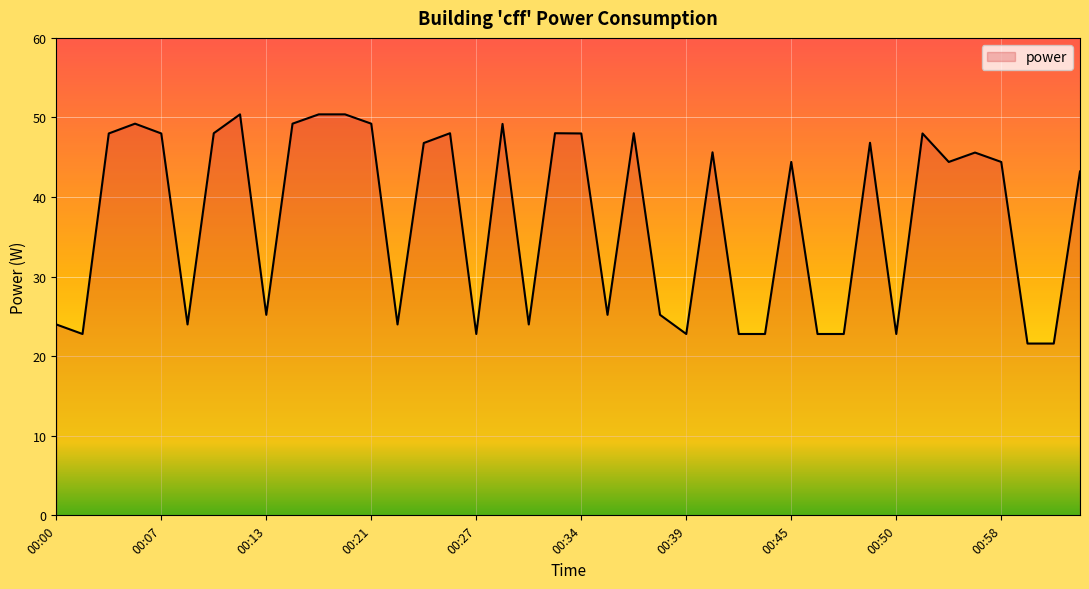

What is the greatest value displayed?

50.4